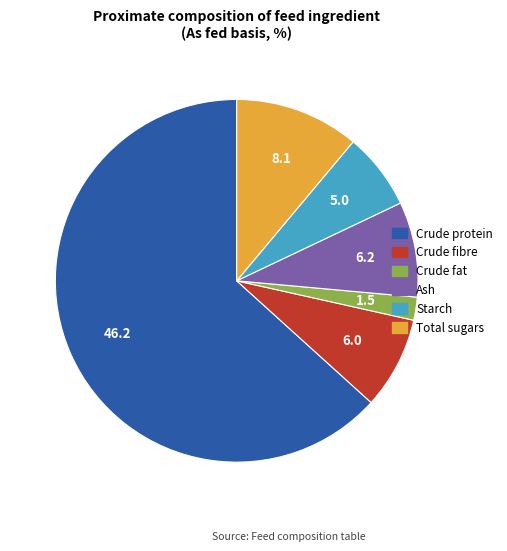

Is it true that Ash is 19% of the pie?

False